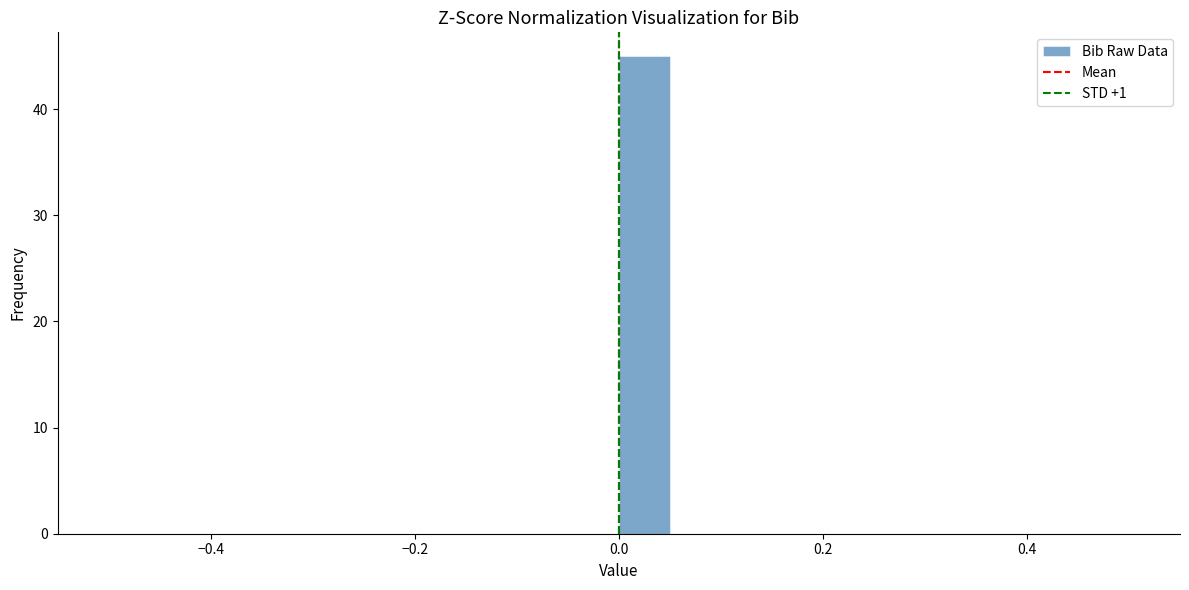

Read against the x-axis, roughly where is the centre of the tallest bar?

0.02